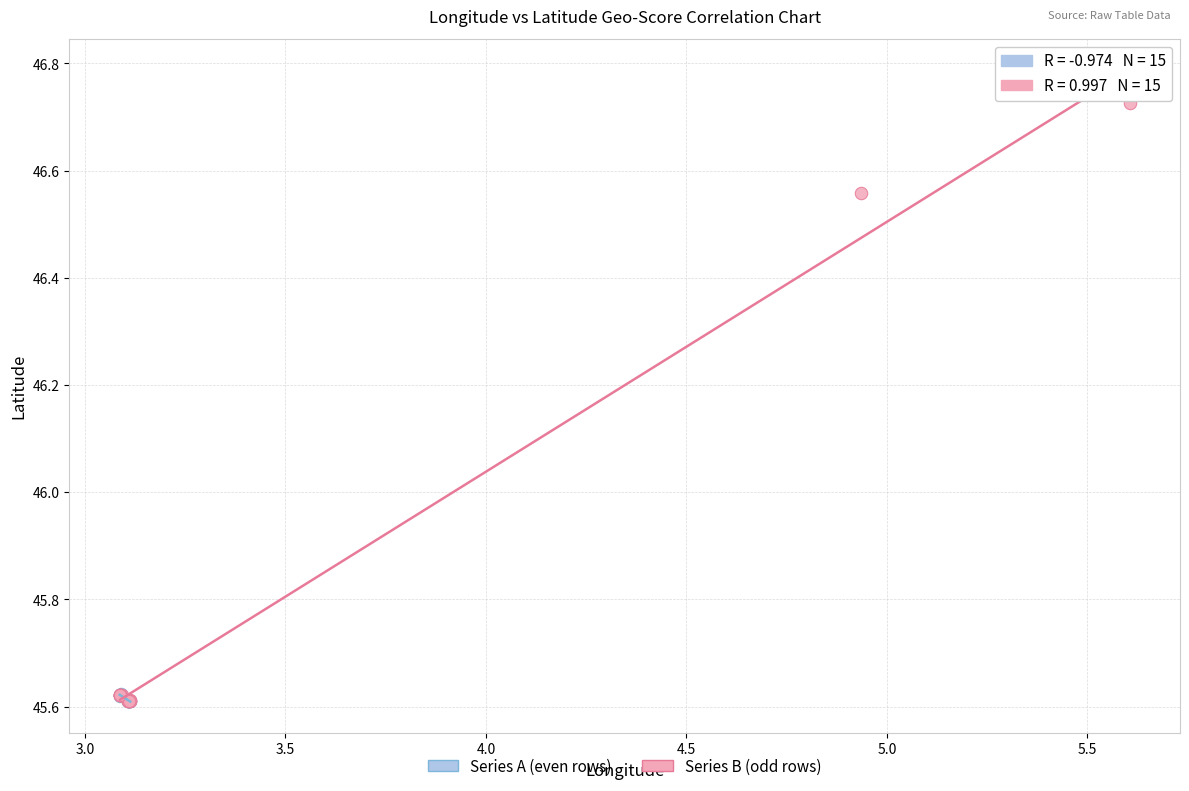

Which series has the widest spread of Y values?

Series B (odd rows)